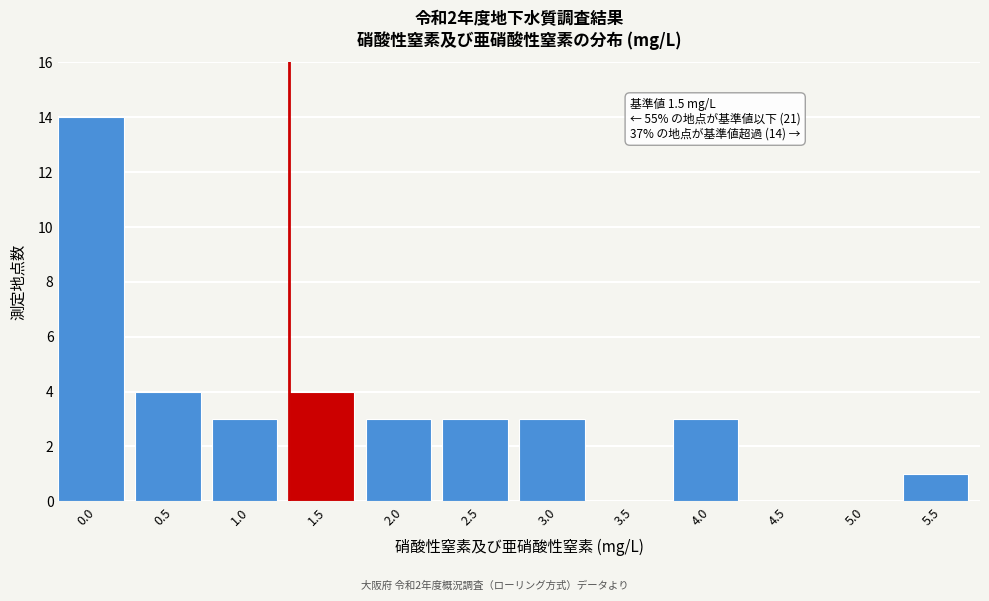

Reading left to right, what are all the values shown in this chart?

0.0=14	0.5=4	1.0=3	1.5=4	2.0=3	2.5=3	3.0=3	3.5=0	4.0=3	4.5=0	5.0=0	5.5=1